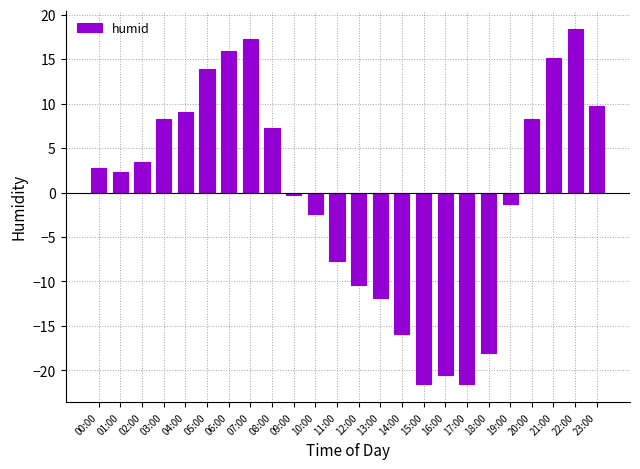

Are the bars horizontal?

No